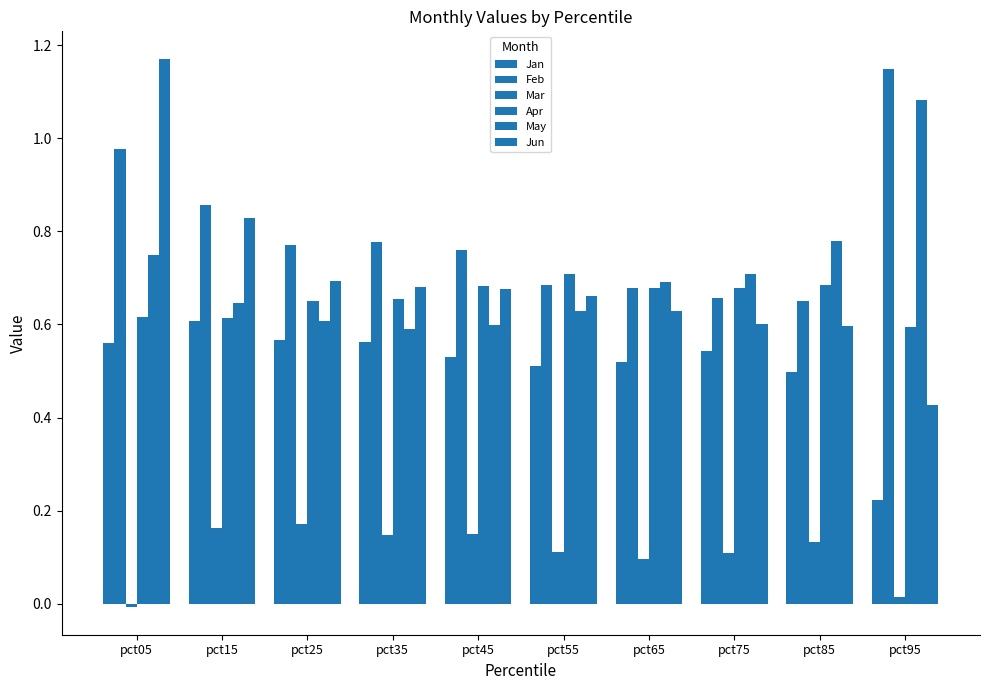

Rank the series by their maximum value, from lowest to highest.

Mar, Jan, Apr, May, Feb, Jun